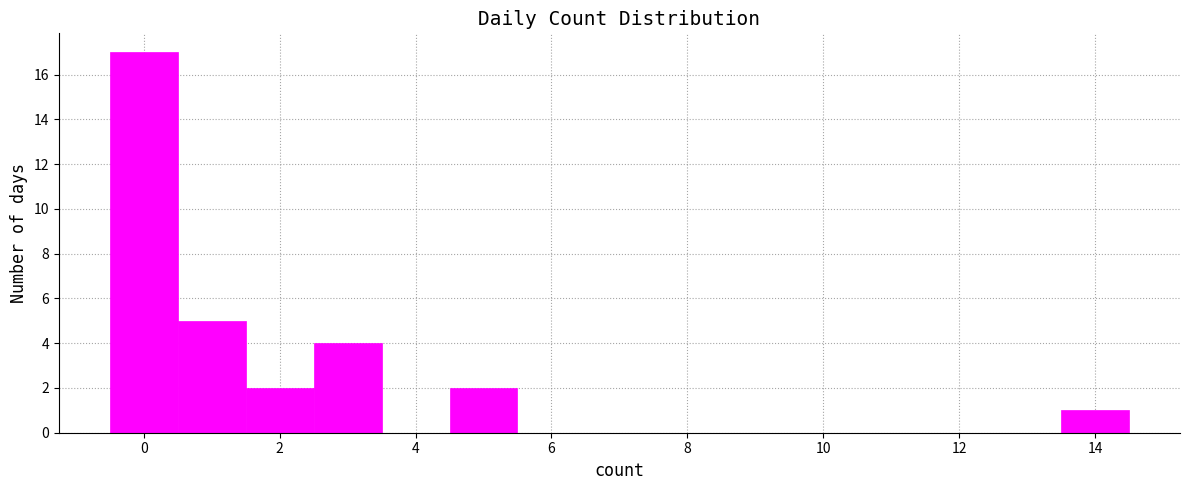

What is the height of the bar covering 0.5 to 1.5 on the x-axis? Neither the bar edges nor the heights are printed on the chart, so give them approximately, as read against the axes.

5